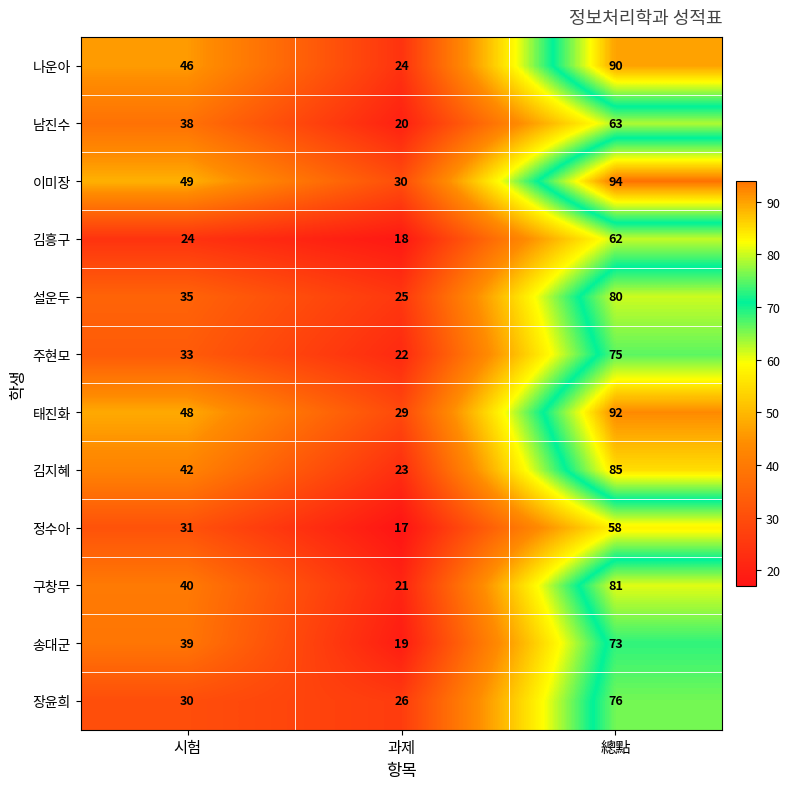

Which series has the largest total across all categories?

이미장